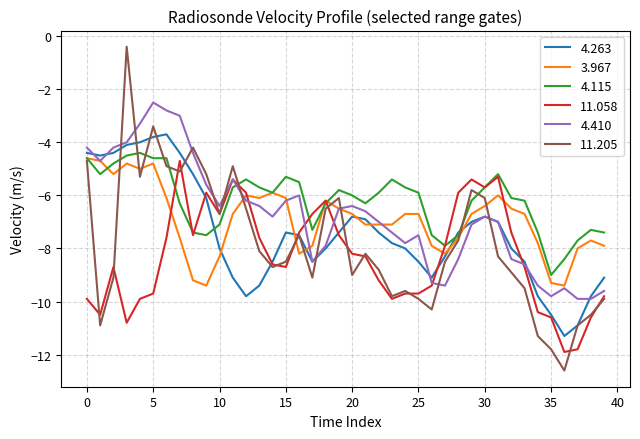

What is the maximum value for 4.115?

-4.4